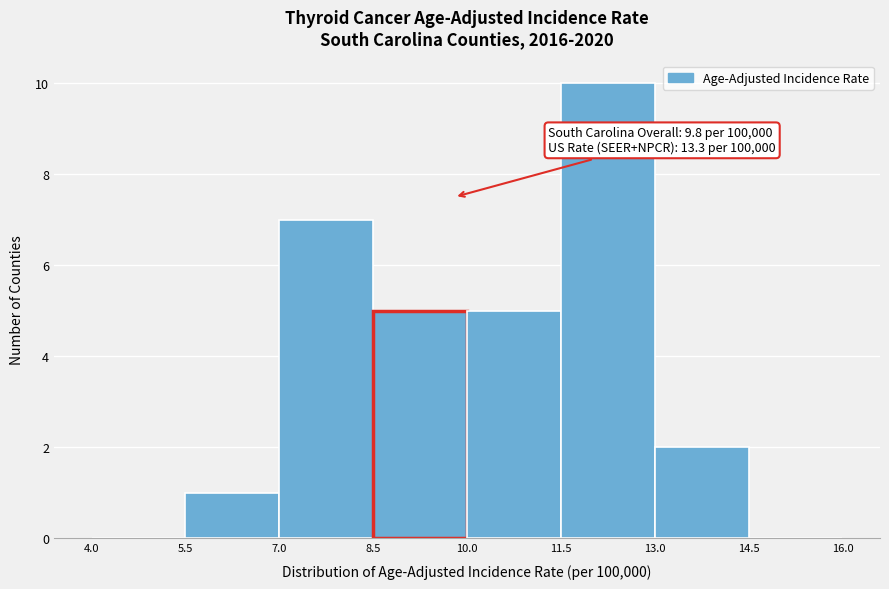

Which range on the x-axis has the tallest bar?

11.5 to 13.0